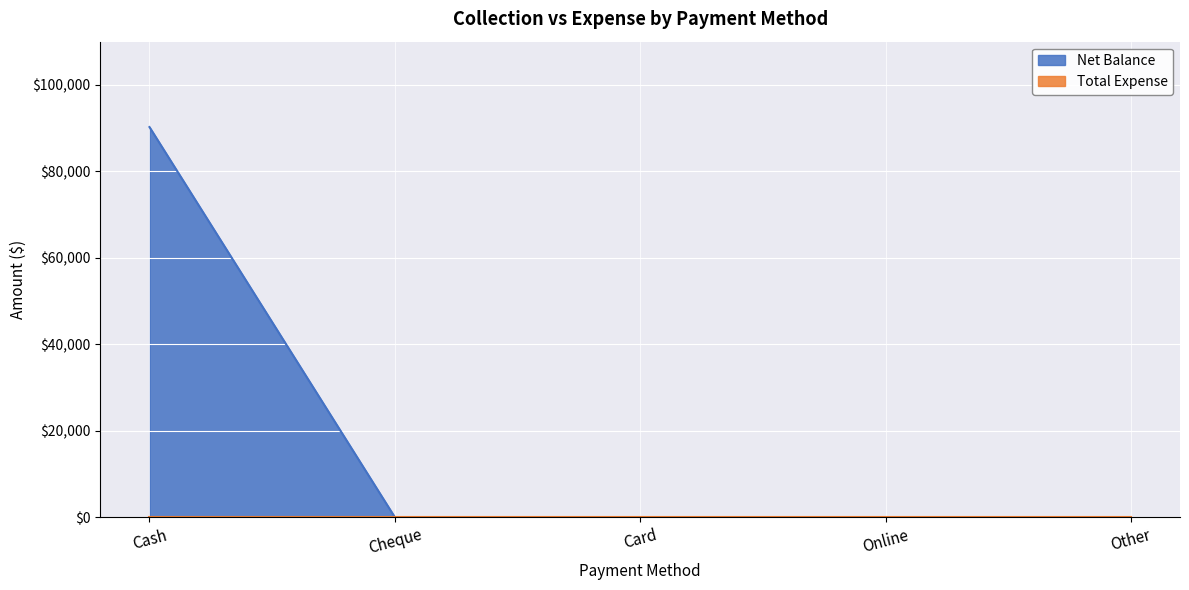

How many values exceed 0?

1